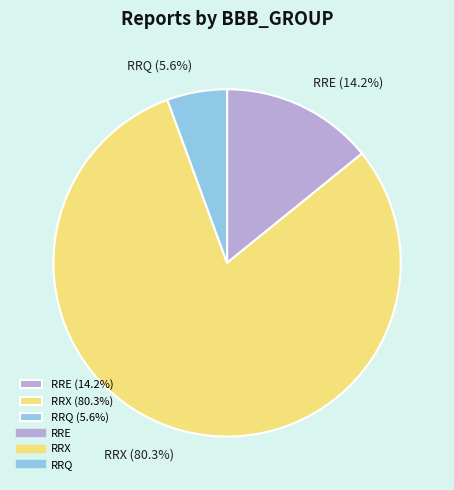

Is there a majority slice in this chart?

Yes